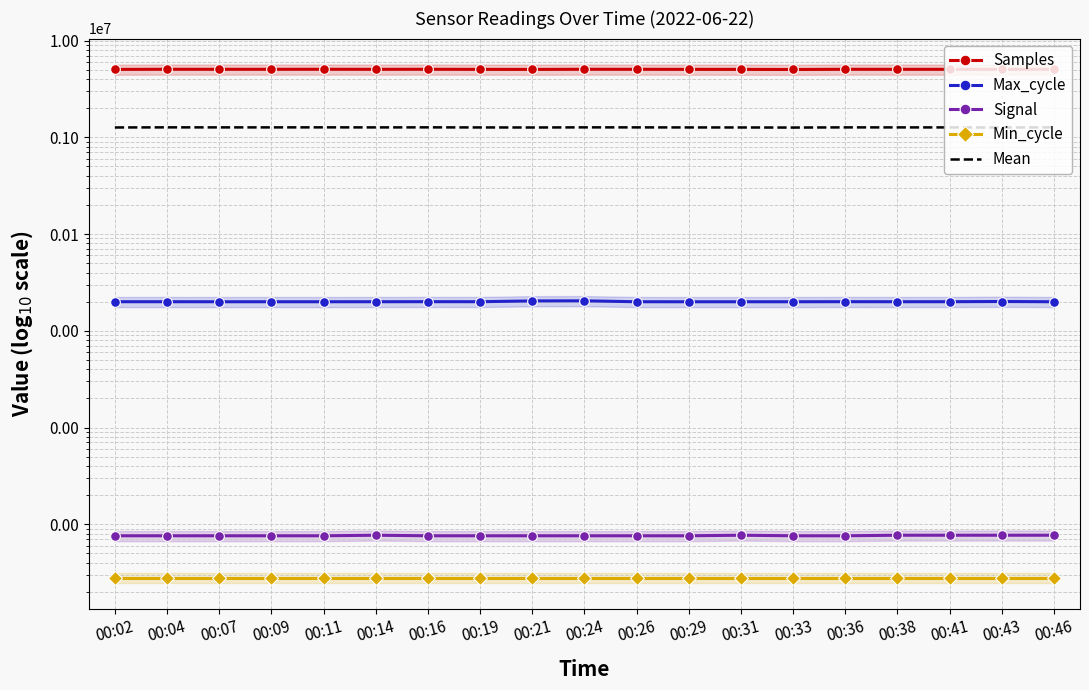

Which series has the largest total across all categories?

Samples